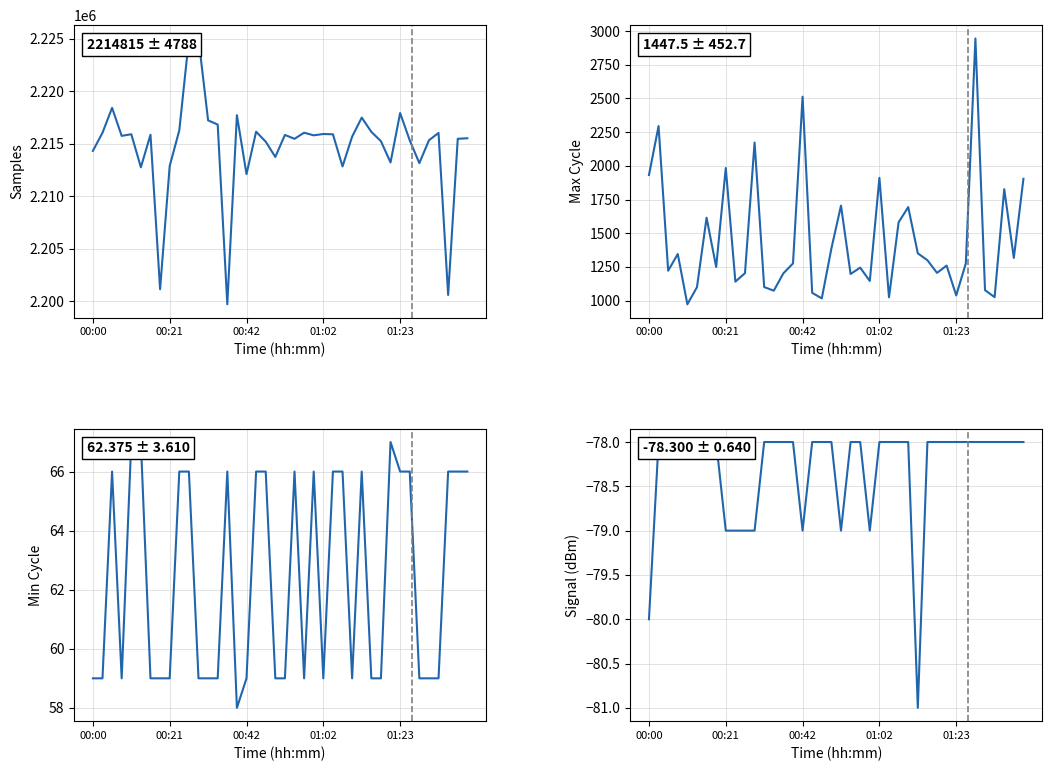

Reading left to right, what are all the values shown in this chart?

Samples: 2214310	2216034	2218406	2215739	2215897	2212754	2215853	2201154	2212874	2216261	2224938	2225007	2217217	2216813	2199718	2217705	2212103	2216136	2215190	2213736	2215829	2215460	2216041	2215790	2215917	2215890	2212832	2215663	2217480	2216124	2215233	2213213	2217913	2215318	2213147	2215320	2216022	2200605	2215461	2215513
Max_cycle: 1932	2295	1222	1346	973	1100	1615	1250	1984	1141	1204	2173	1101	1074	1203	1276	2513	1058	1017	1387	1705	1198	1245	1146	1911	1025	1581	1694	1351	1300	1206	1260	1039	1276	2945	1078	1026	1827	1317	1904
Min_cycle: 59	59	66	59	67	67	59	59	59	66	66	59	59	59	66	58	59	66	66	59	59	66	59	66	59	66	66	59	66	59	59	67	66	66	59	59	59	66	66	66
Signal: -80	-78	-78	-78	-78	-78	-78	-78	-79	-79	-79	-79	-78	-78	-78	-78	-79	-78	-78	-78	-79	-78	-78	-79	-78	-78	-78	-78	-81	-78	-78	-78	-78	-78	-78	-78	-78	-78	-78	-78